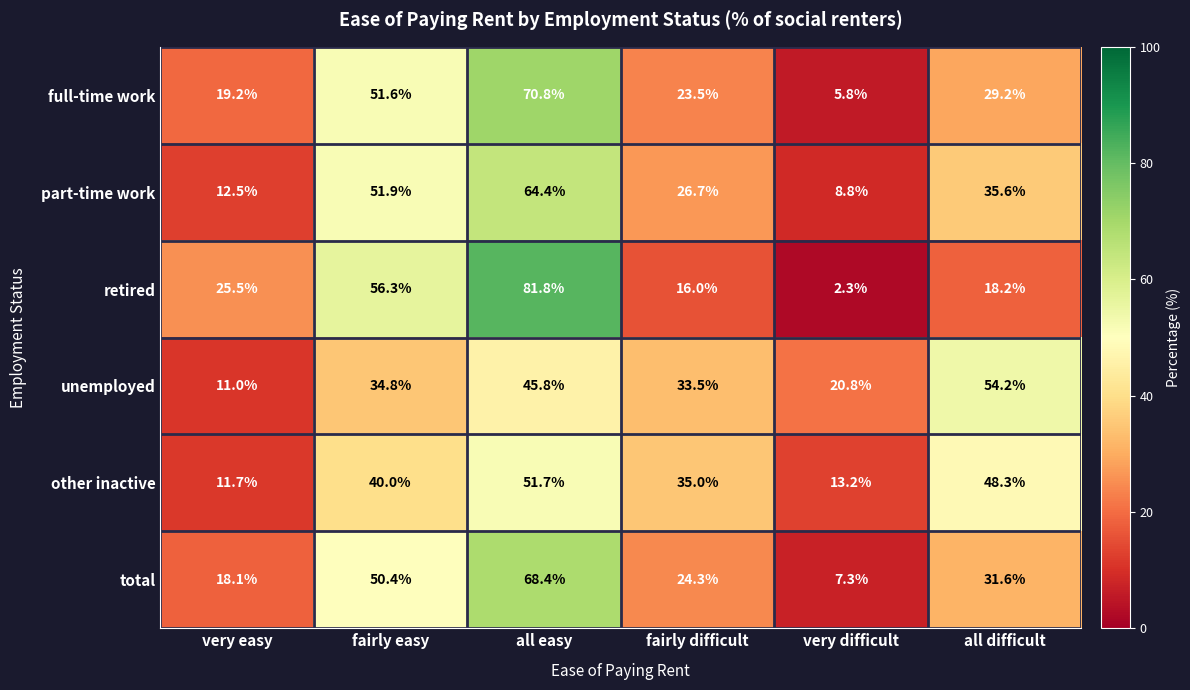

What is the average value of the full-time work series?

33.4